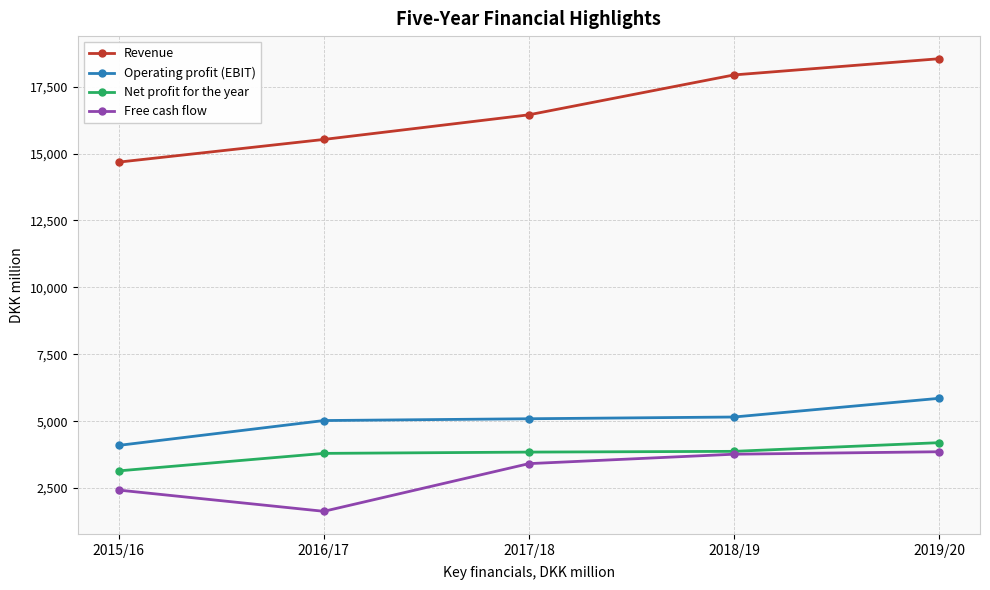

Does the chart display data point markers on the line(s)?

Yes